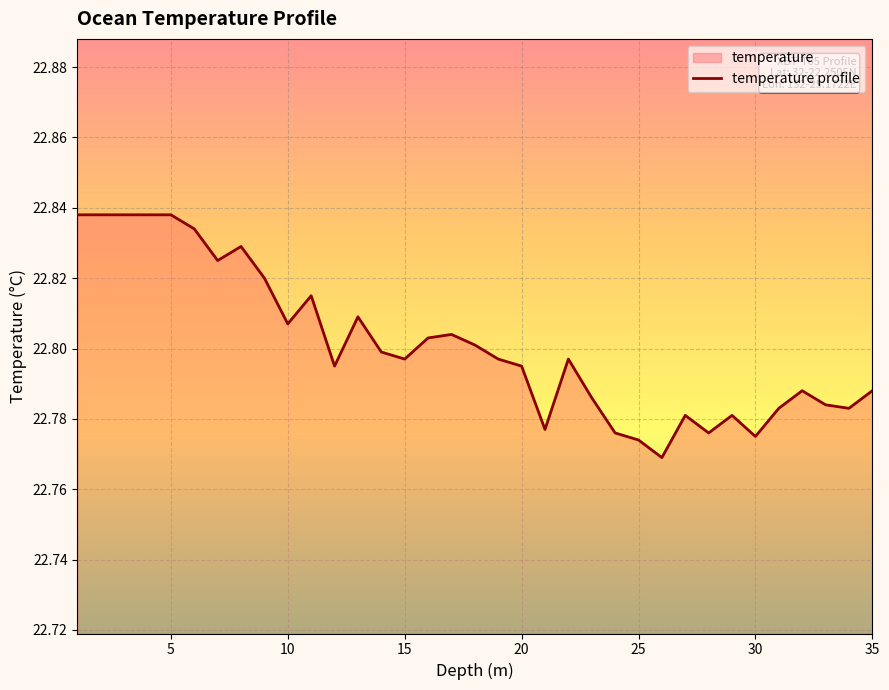

Does the chart display data point markers on the line(s)?

No